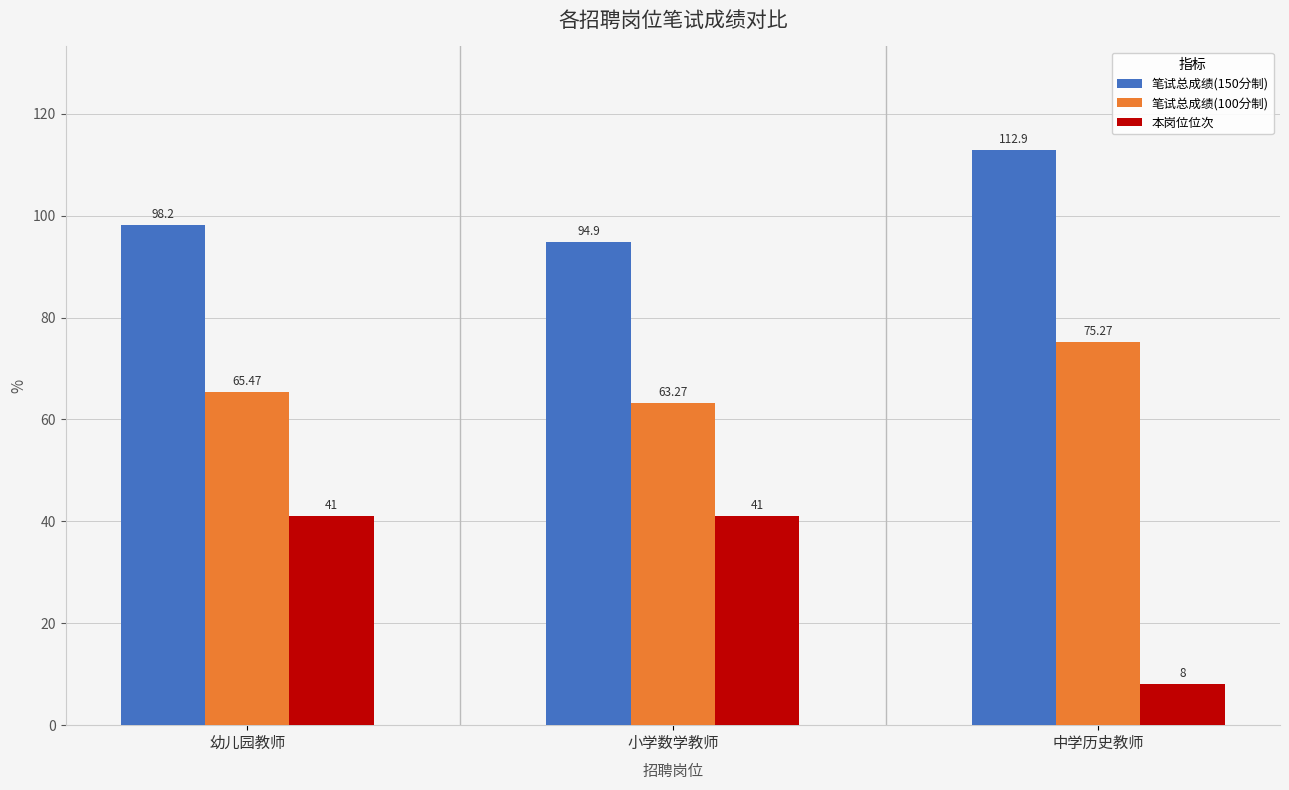

What is the difference between the maximum and minimum values in the 本岗位位次 series?

33.0